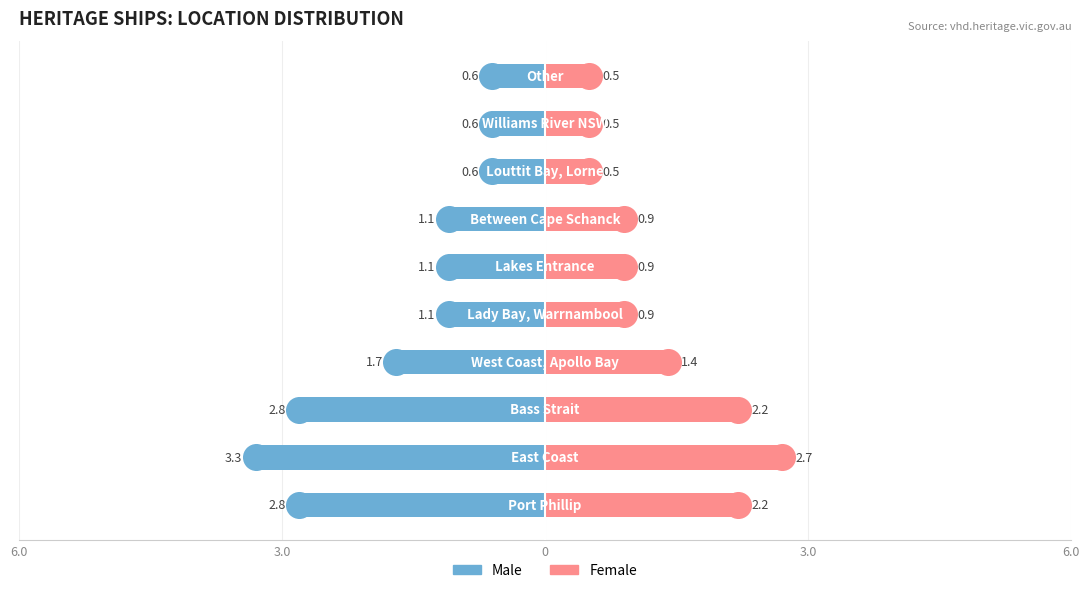

The Female series shows 0.5 at 9. True or false?

True